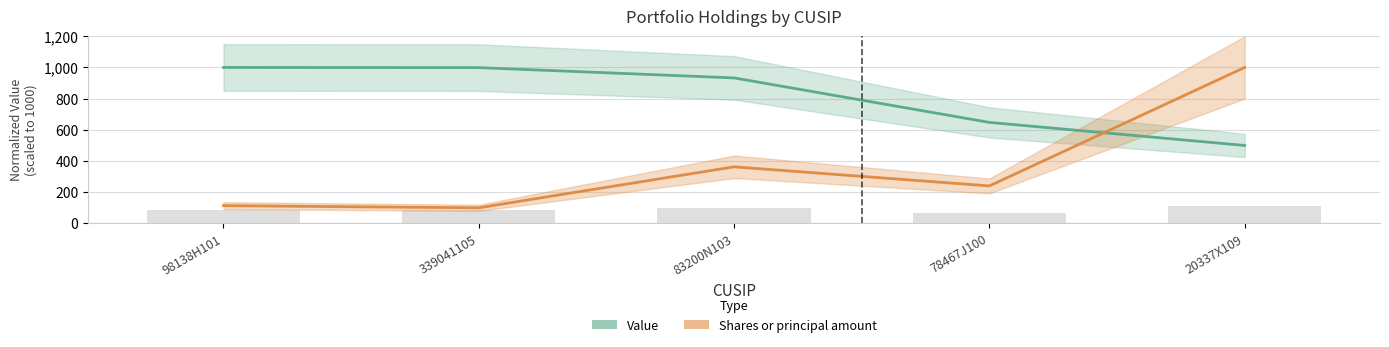

What is the difference between the Shares or principal amount values at 78467J100 and 98138H101?

126.8